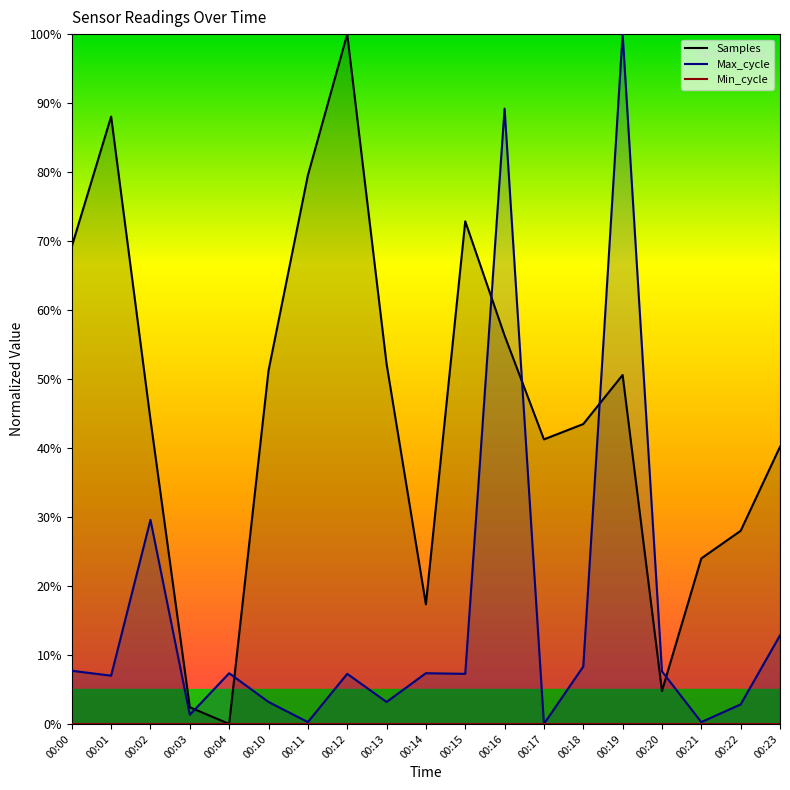

What is the difference between the maximum and minimum values in the Samples series?

100.0